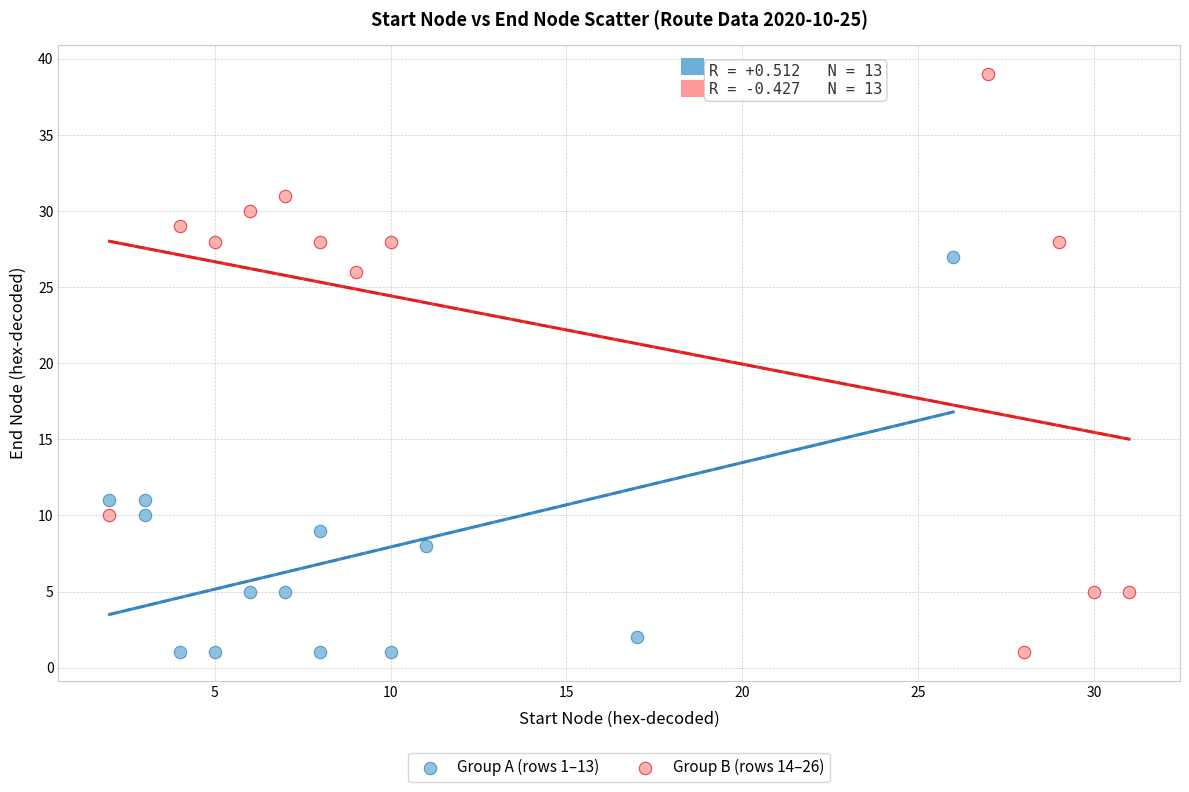

What are all the series names shown in the legend?

Group A (rows 1–13), Group B (rows 14–26)